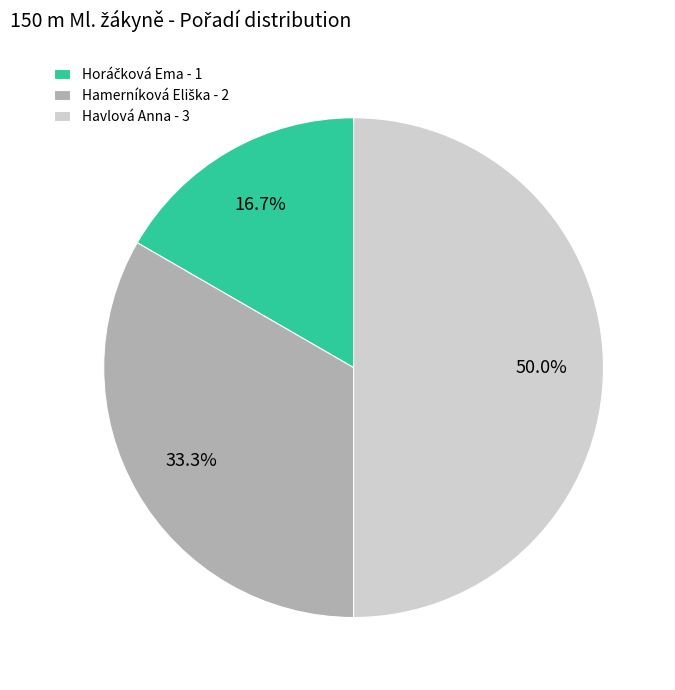

Is it true that Havlová Anna is 40% of the pie?

False